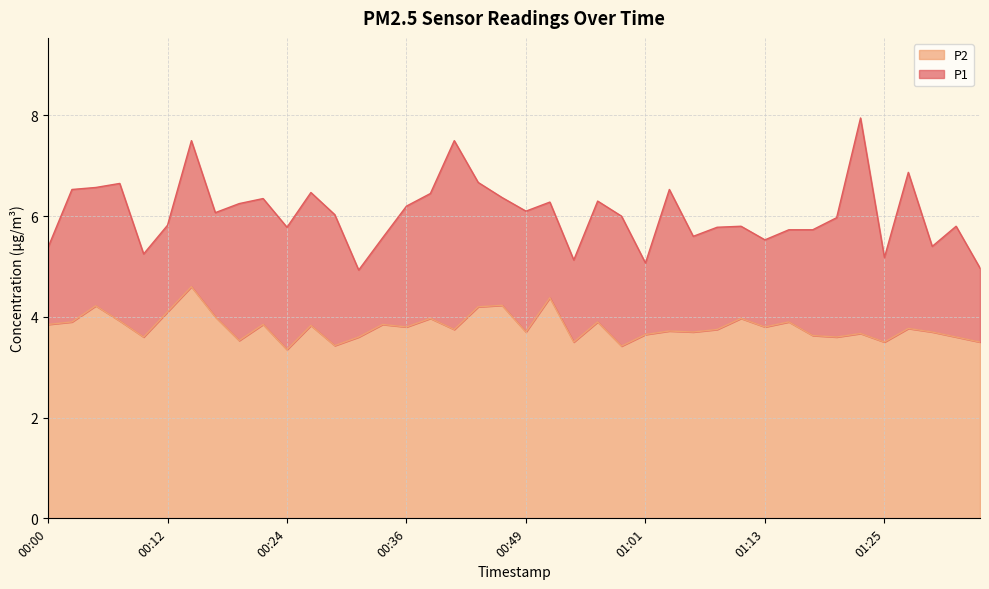

What is the difference between the highest and lowest values at 01:25?

1.7